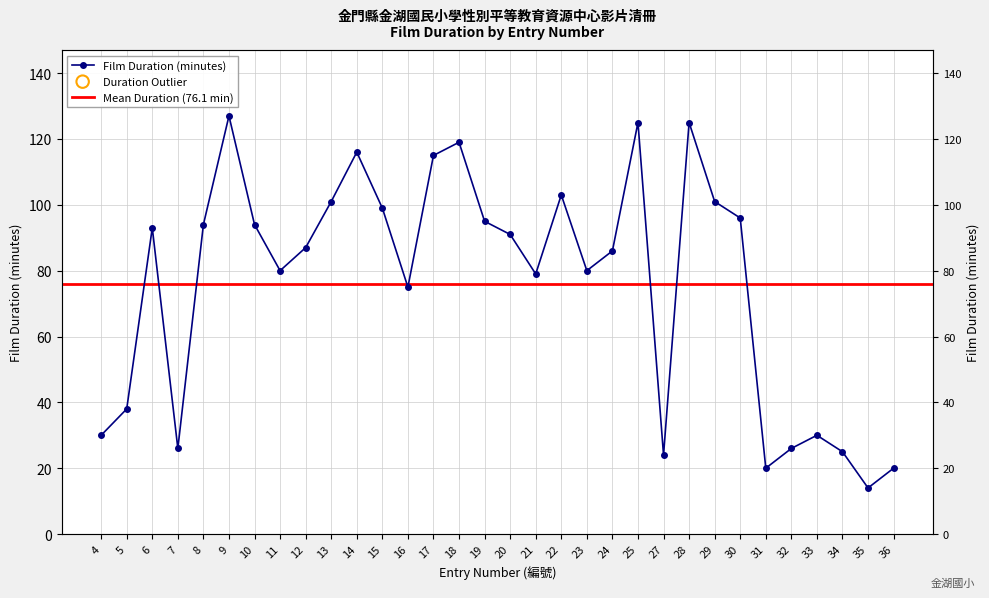

What is the change in value from 8 to 36?

-74